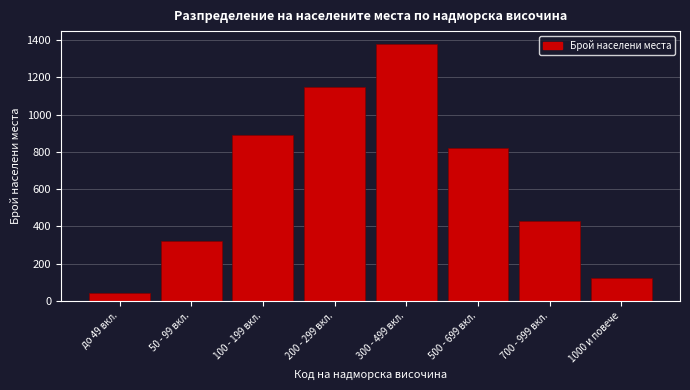

Reading right to left, transcribe all the data shown in this chart.

124	430	820	1380	1150	890	320	45